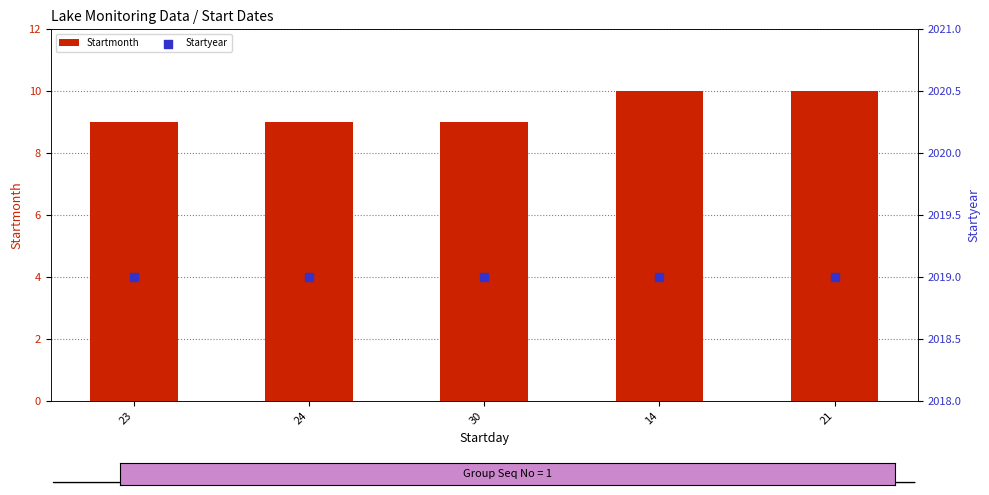

At how many categories does at least one series exceed 1520?

5